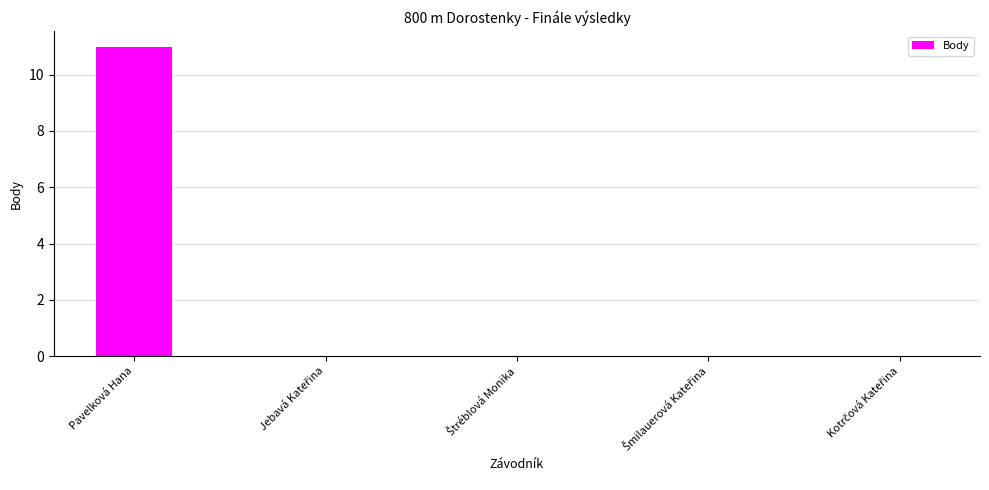

Which label corresponds to the largest value in the chart?

Pavelková Hana